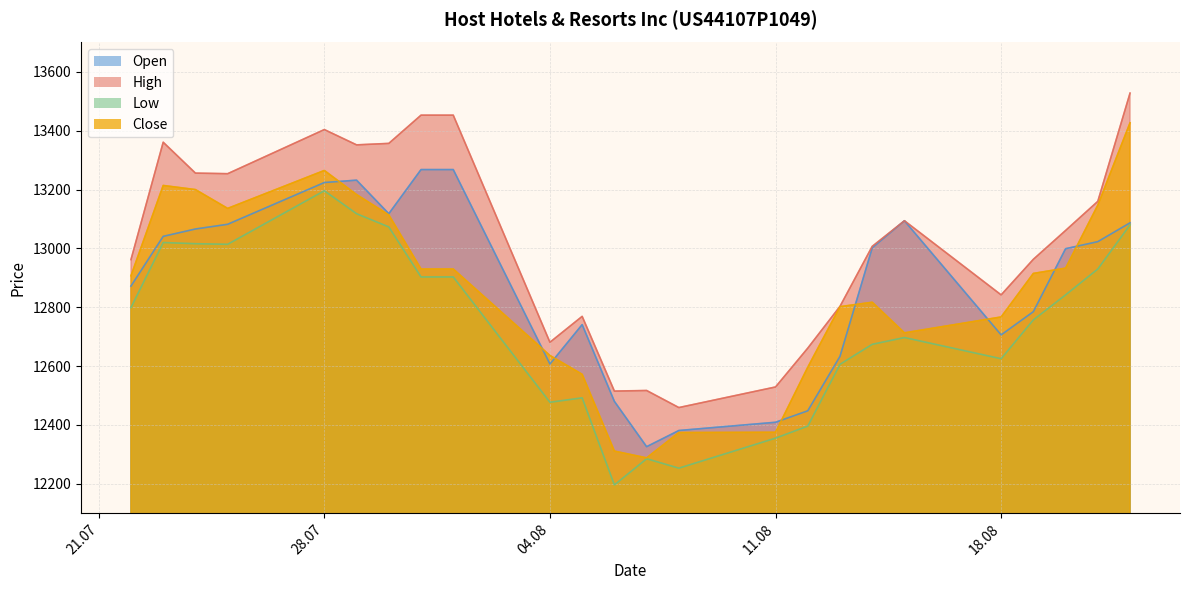

At which label does High reach its minimum?

08.08.2025